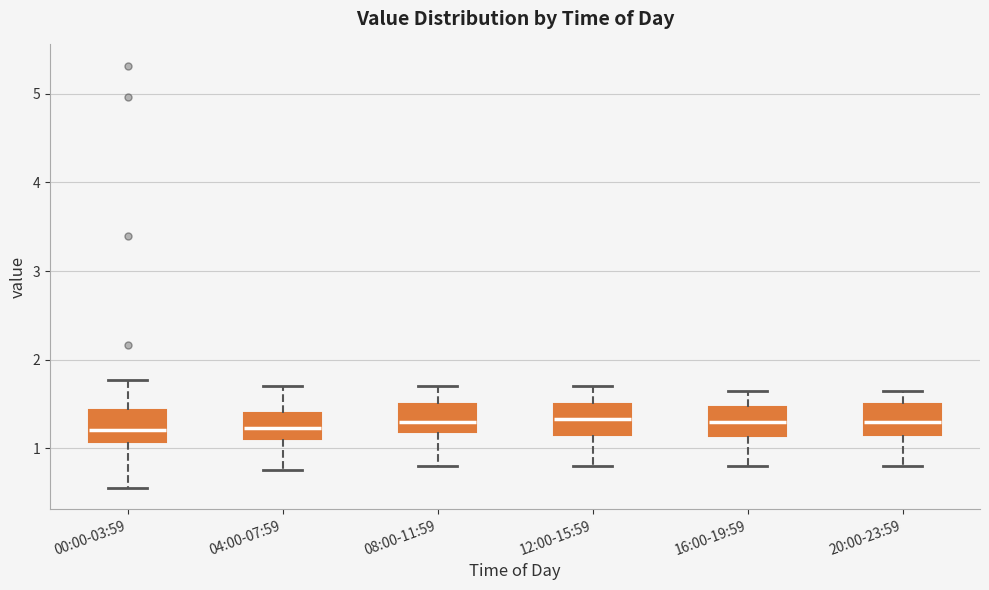

Reading left to right, read every box against the y-axis: the position of its median line, the range the box covers, and the ends of its whiskers. The values are not printed on the chart, so give them approximately, as read against the axis.

00:00-03:59: median 1.2, box 1.1 to 1.4, whiskers 0.6 to 1.8
04:00-07:59: median 1.2, box 1.1 to 1.4, whiskers 0.8 to 1.7
08:00-11:59: median 1.3, box 1.2 to 1.5, whiskers 0.8 to 1.7
12:00-15:59: median 1.3, box 1.2 to 1.5, whiskers 0.8 to 1.7
16:00-19:59: median 1.3, box 1.1 to 1.5, whiskers 0.8 to 1.7
20:00-23:59: median 1.3, box 1.2 to 1.5, whiskers 0.8 to 1.7